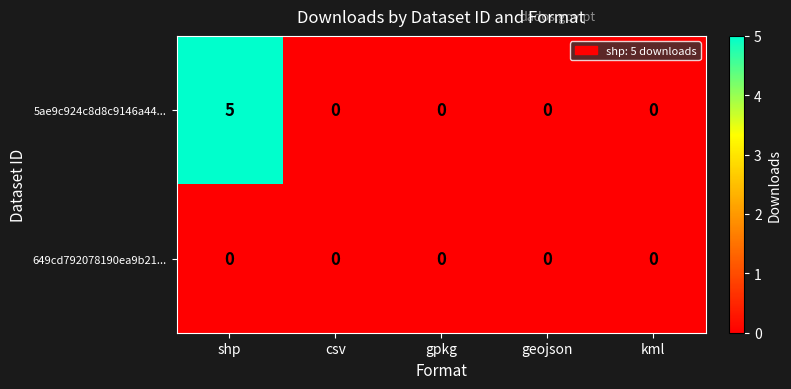

At how many categories does at least one series exceed 3?

1